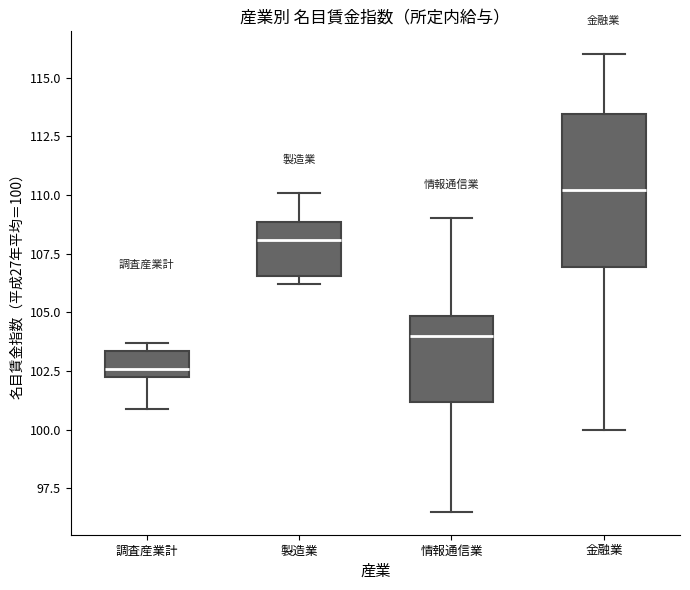

Which box has the highest median line?

金融業